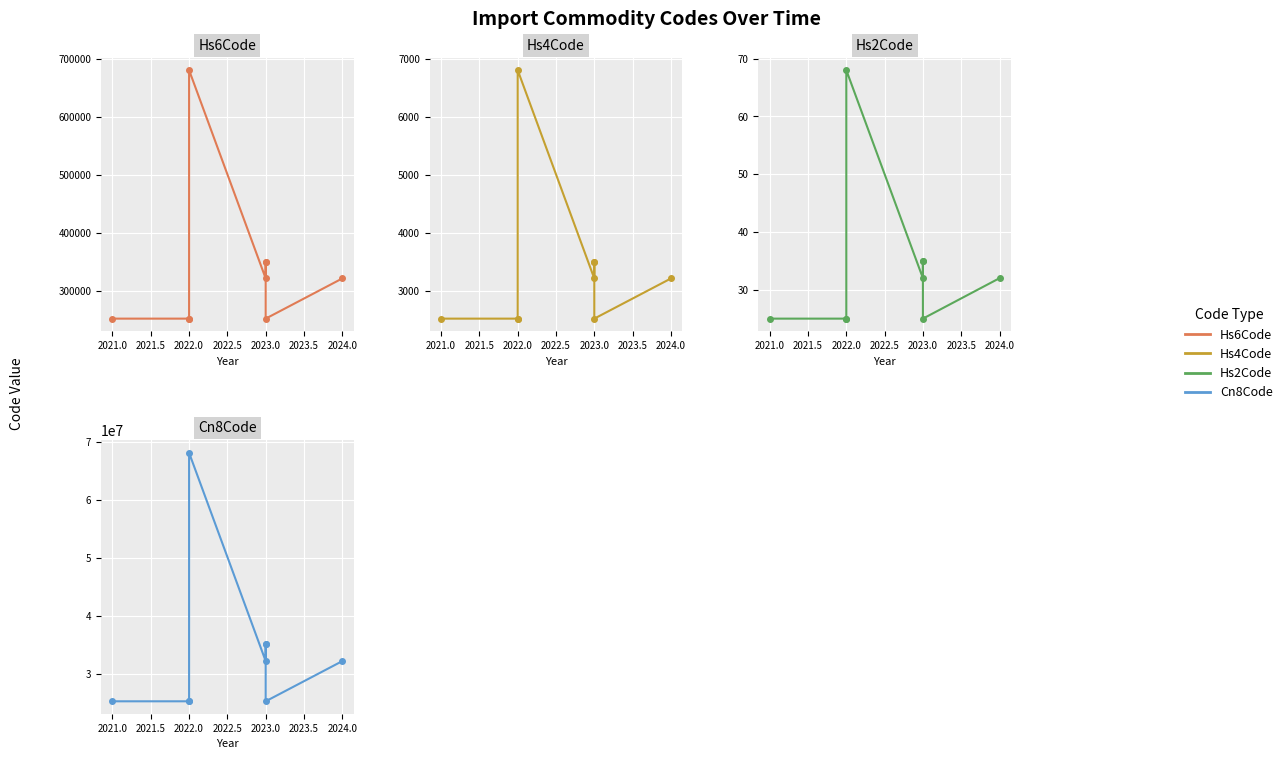

Count the number of data series in this chart.

4